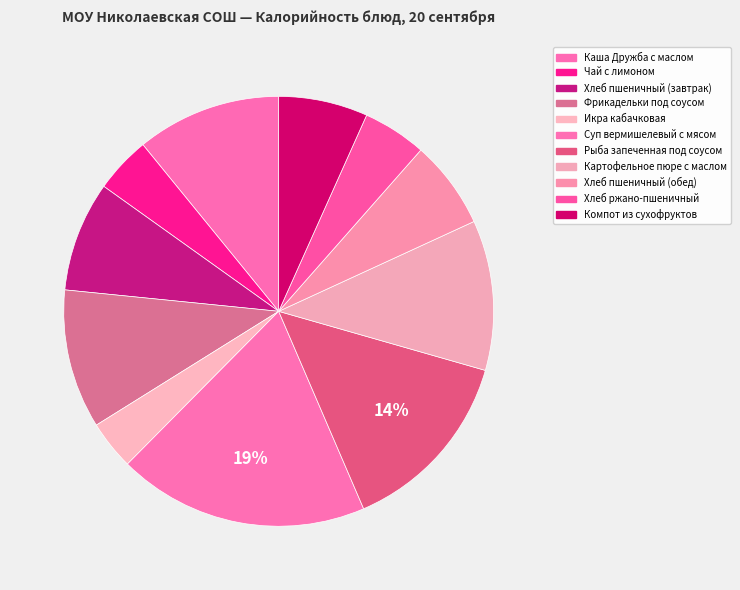

How many segments does this pie chart have?

11